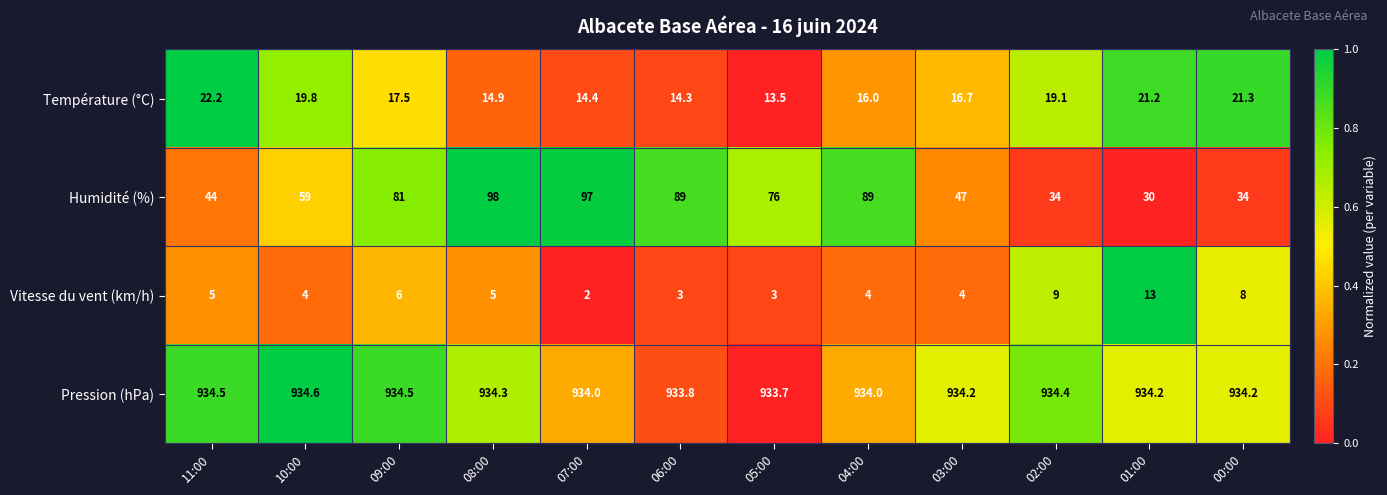

Where is Vitesse du vent (km/h) nearest to the value 7?

09:00